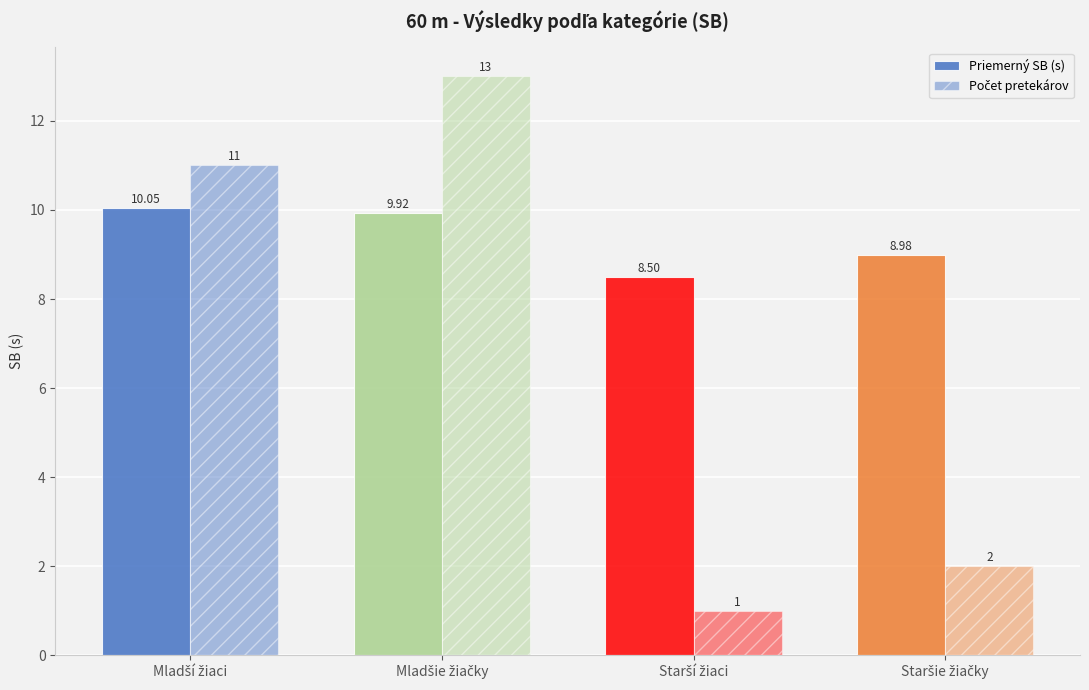

Are the bars grouped side by side (vs. stacked)?

Yes